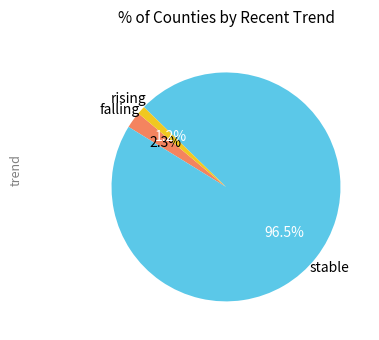

Is there a majority slice in this chart?

Yes